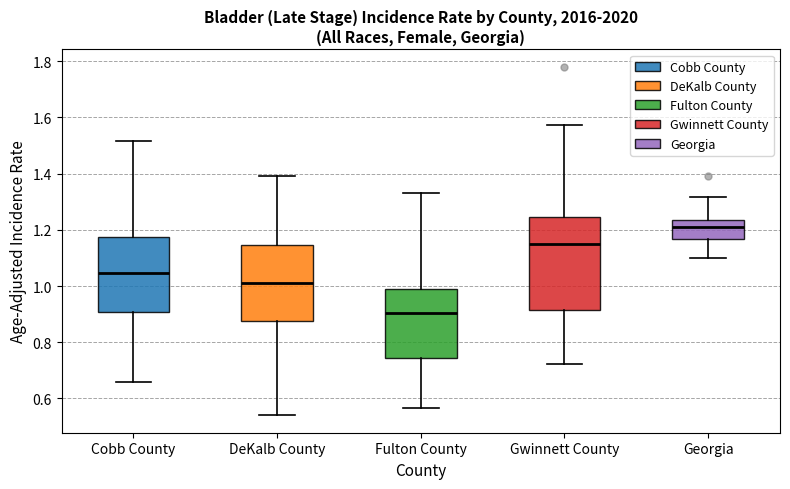

Comparing the boxes themselves (not the whiskers), which one is the tallest?

Gwinnett County